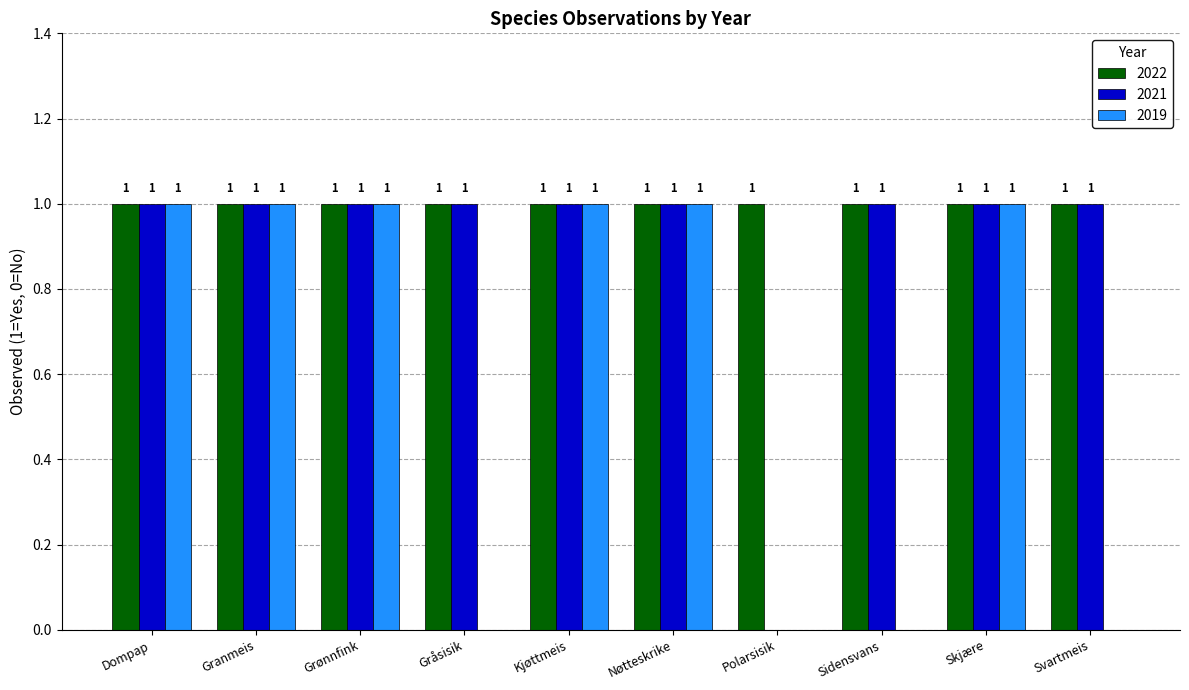

Which series has the largest total across all categories?

2022